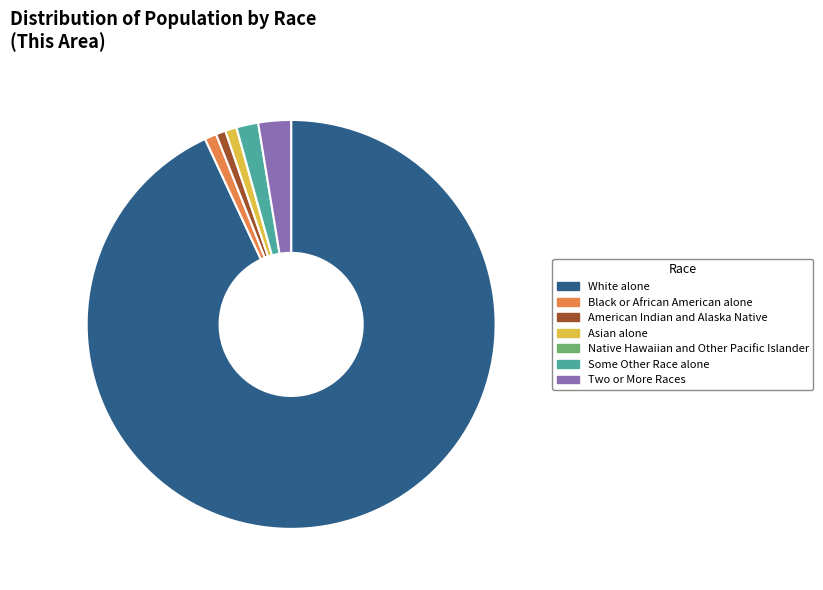

Which category has the biggest portion of the pie?

White alone